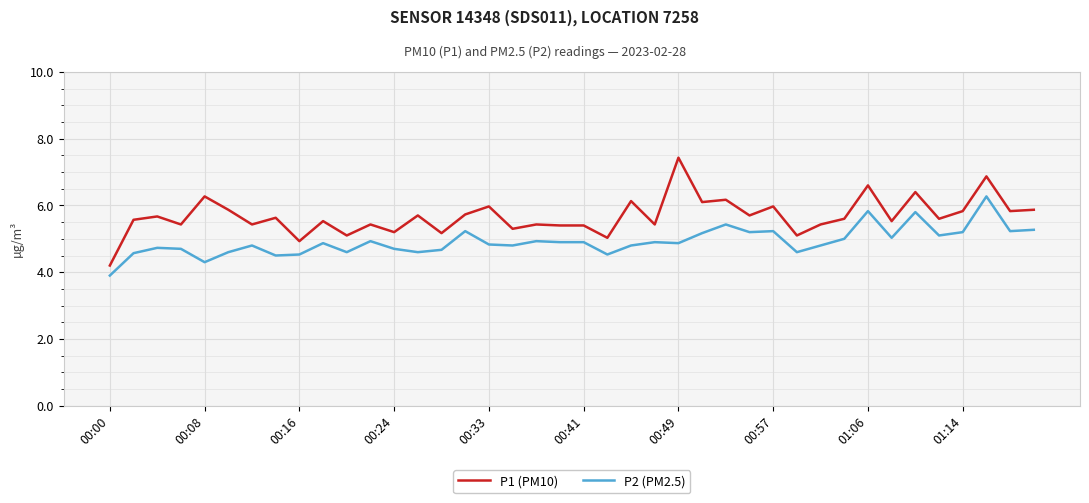

What is the lowest value of the P1 (PM10) series?

4.2